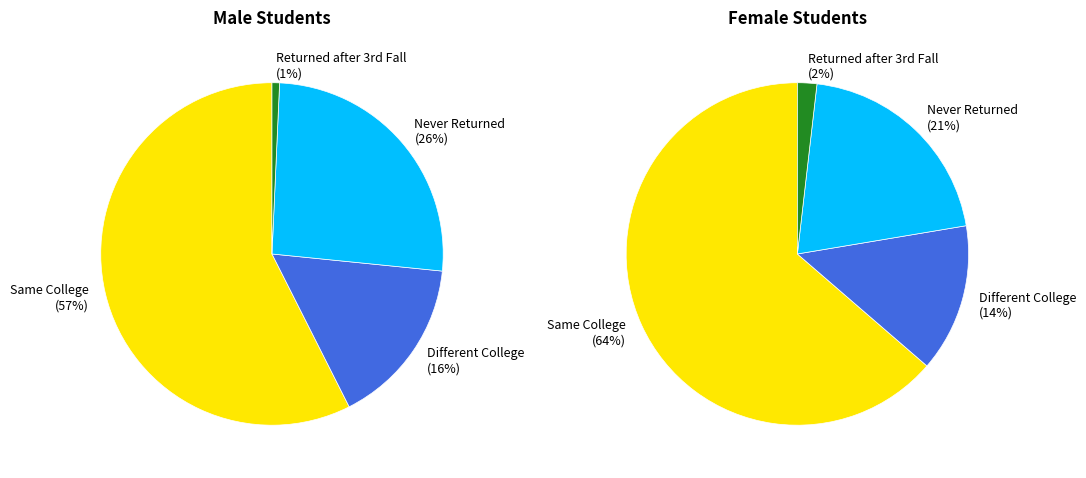

To the nearest percent, what is the difference between the largest and smallest slice percentages?

62%